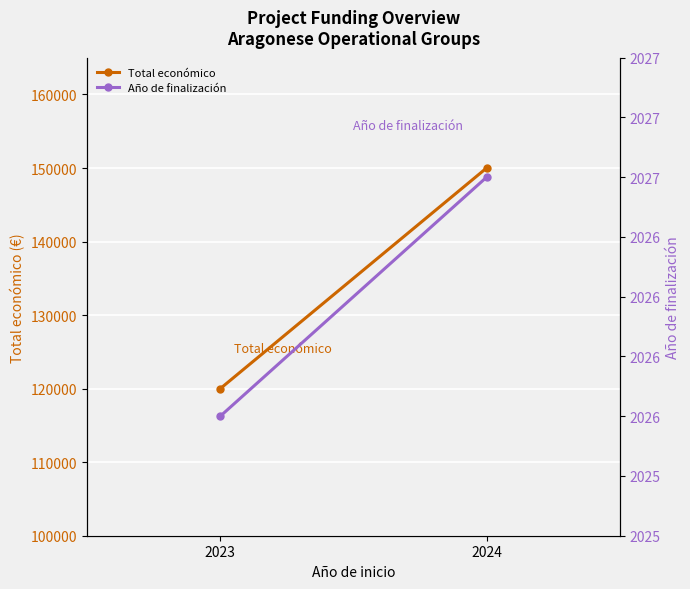

Count the Total económico values in the range 120000 to 150000.

2